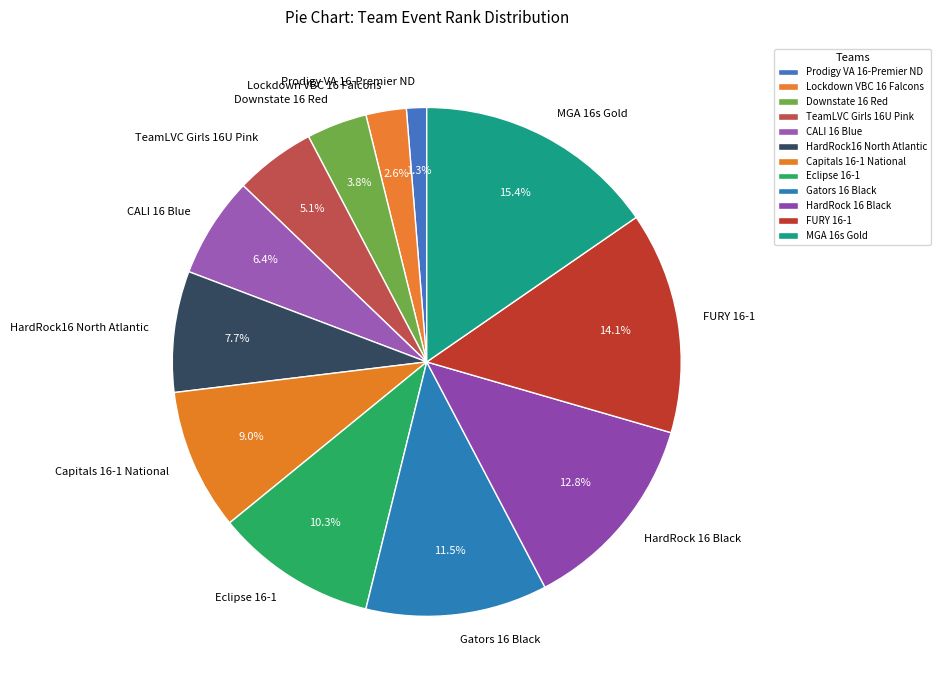

What is the ratio of the value at FURY 16-1 to the value at Downstate 16 Red?

3.7